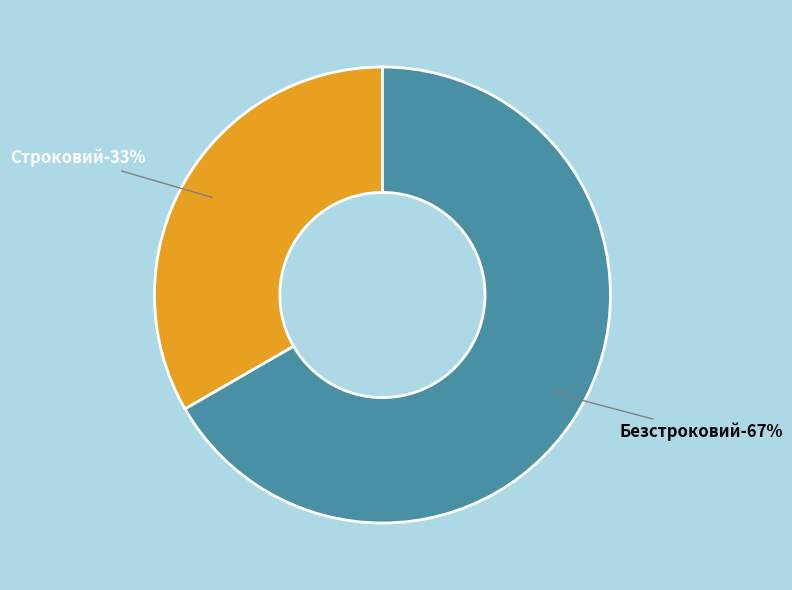

The Безстроковий slice represents 56% of the pie. True or false?

False